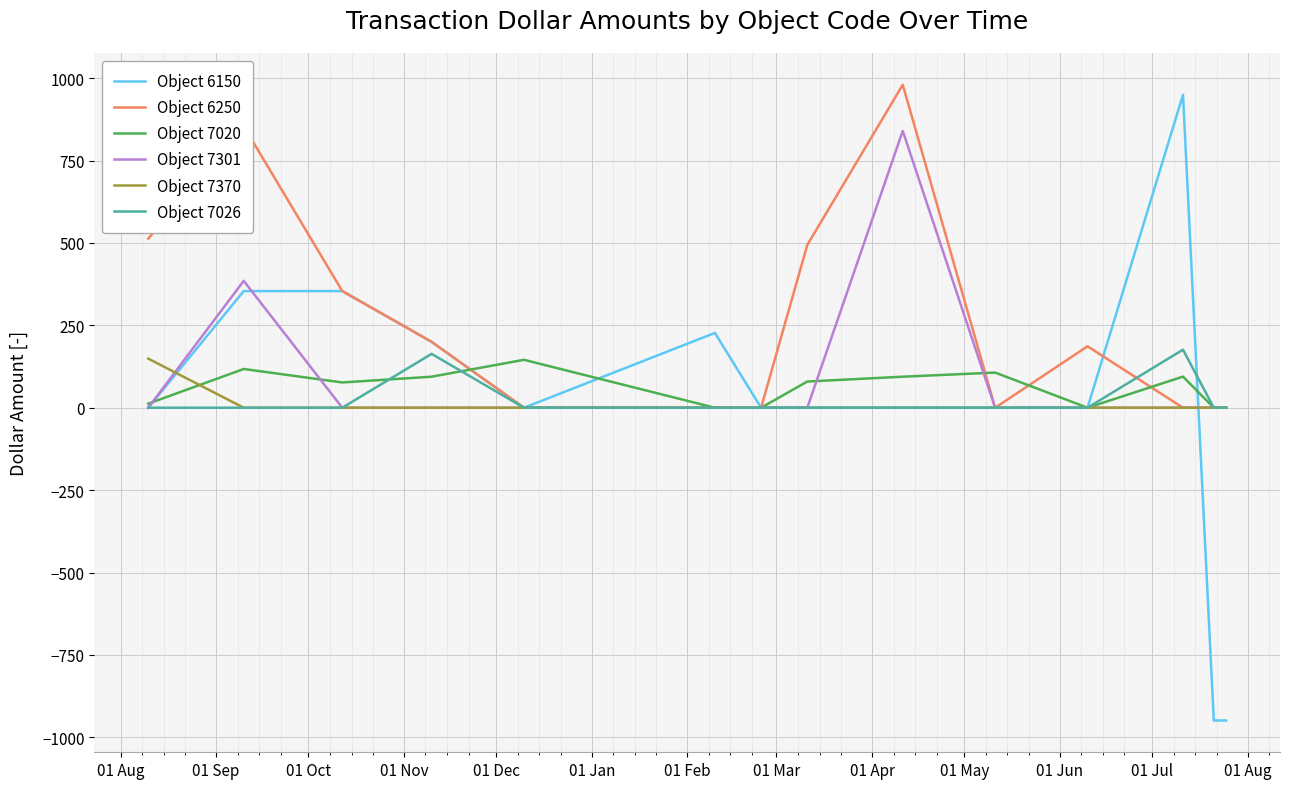

Which series has the widest spread of values?

Object 6150